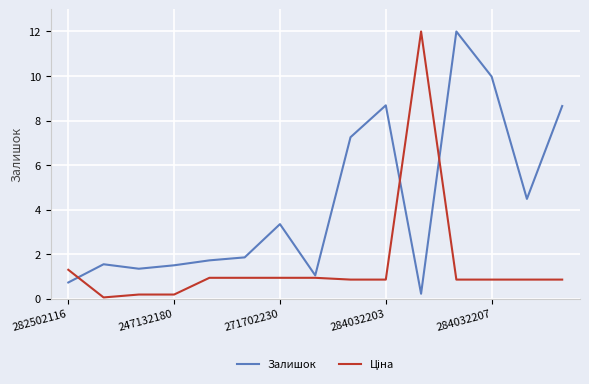

Which series has the largest total across all categories?

Залишок